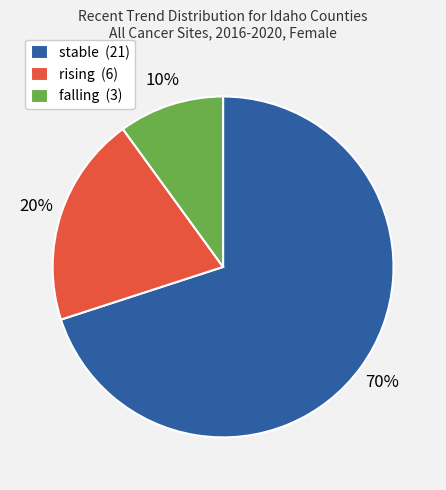

What percentage is the rising slice, to the nearest percent?

20%